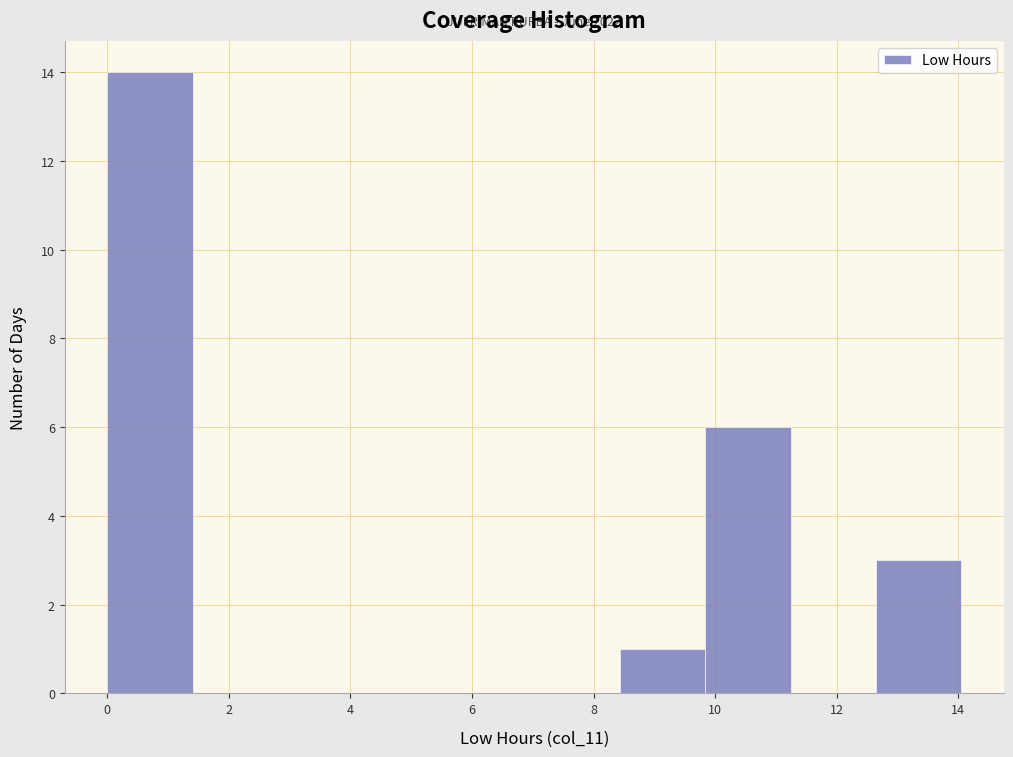

Over which range of the x-axis is the bar tallest?

0.0 to 1.4